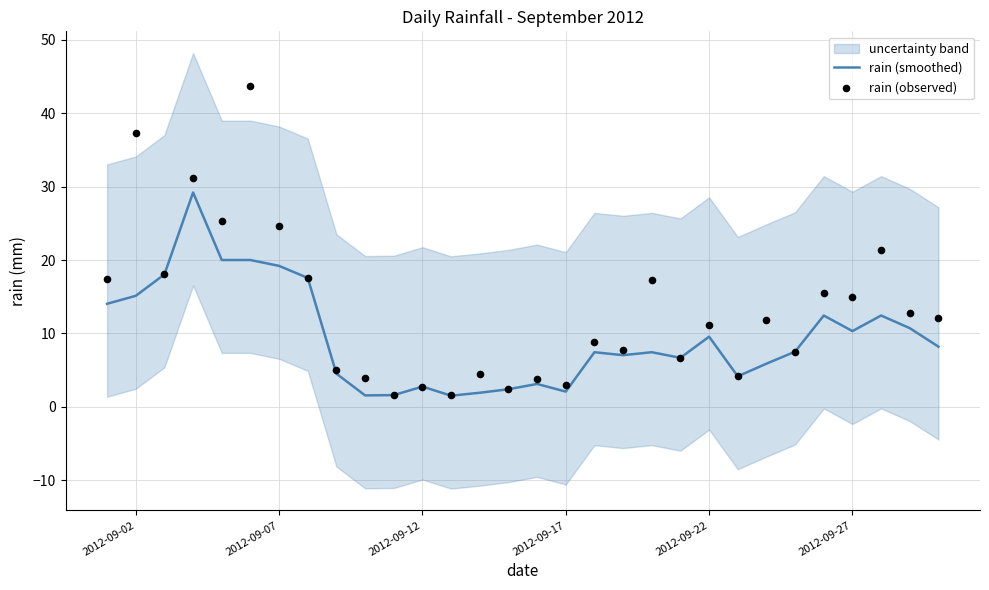

The rain (smoothed) series shows 15.1 at 2012-09-02. True or false?

True